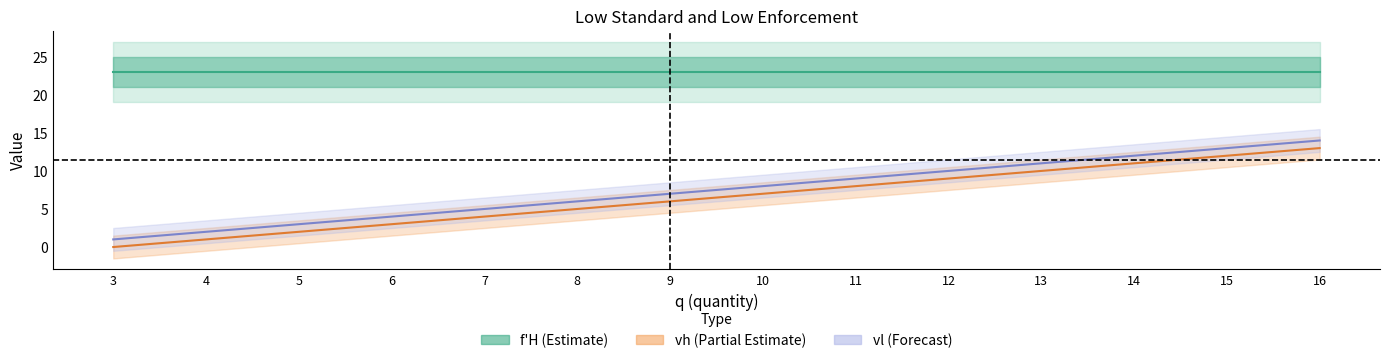

How many lines are shown in the chart?

3